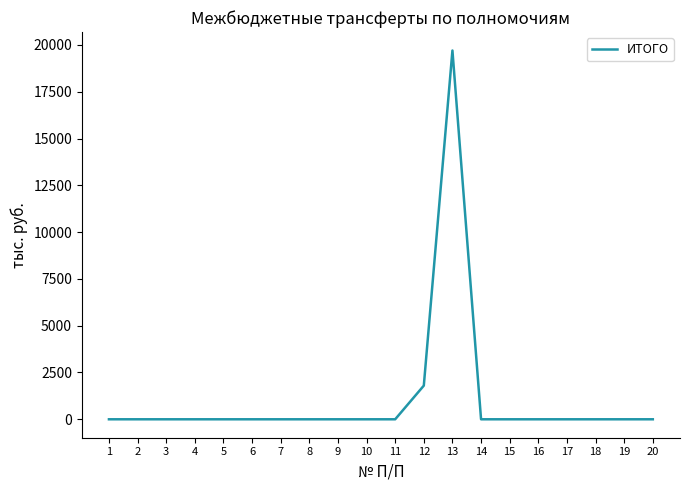

How many distinct data groups are displayed?

1